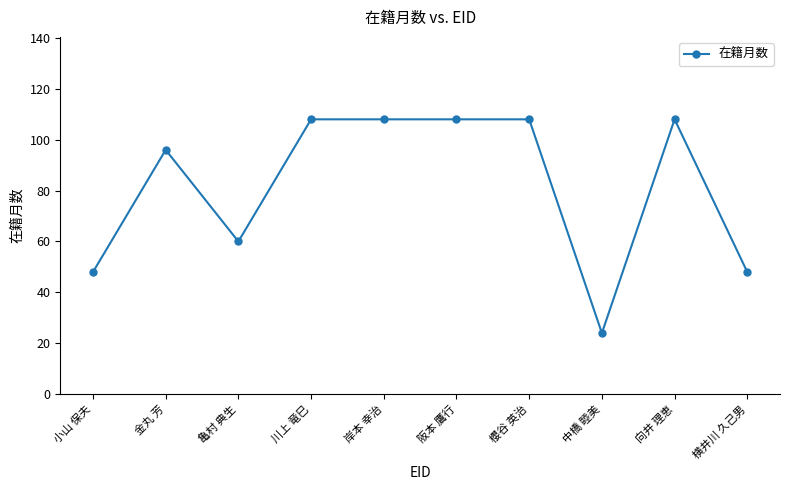

Where is the first local maximum?

金丸 芳